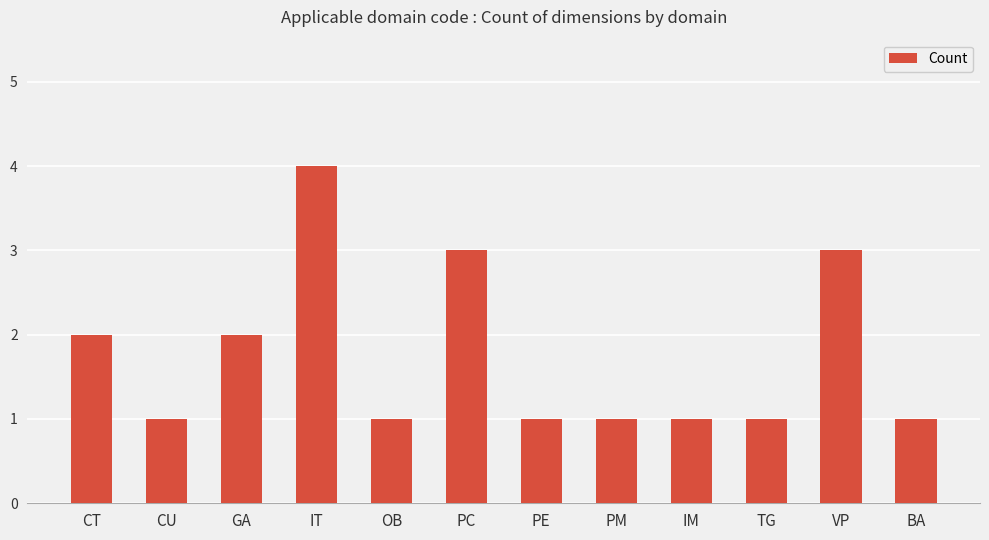

Reading left to right, what are all the values shown in this chart?

2	1	2	4	1	3	1	1	1	1	3	1